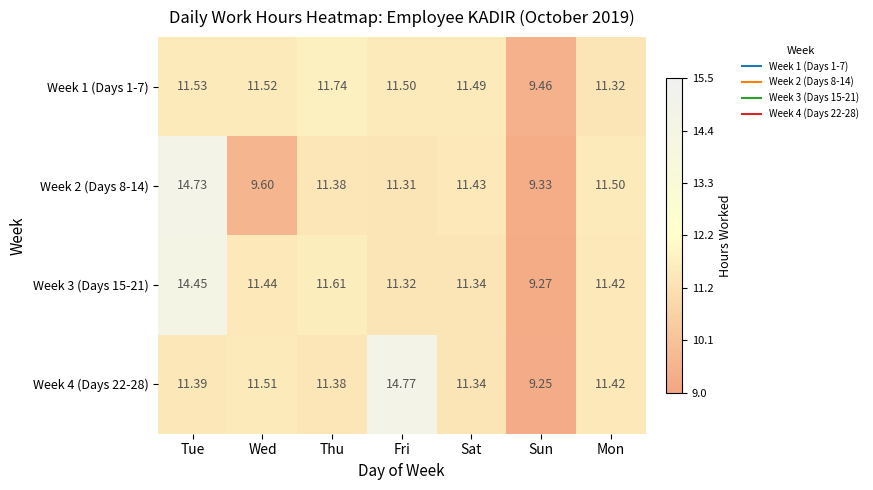

List the labels in order of Week 4 (Days 22-28) value, largest first.

Fri, Wed, Mon, Tue, Thu, Sat, Sun